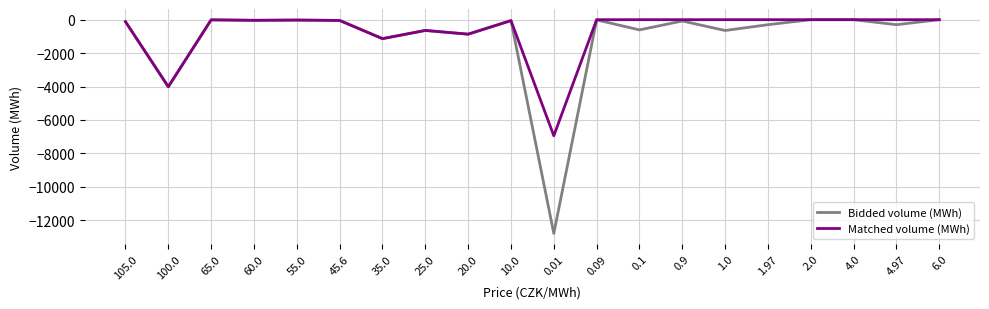

What is the spread (max minus min) of values at 0.01?

5843.6